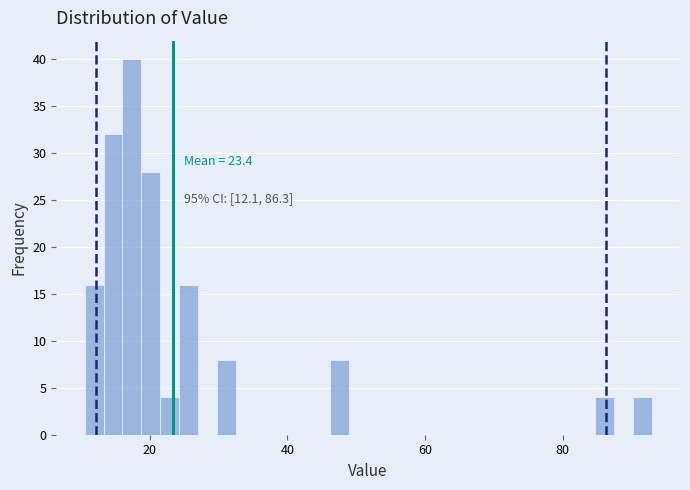

Read against the x-axis, roughly where is the centre of the tallest bar?

18